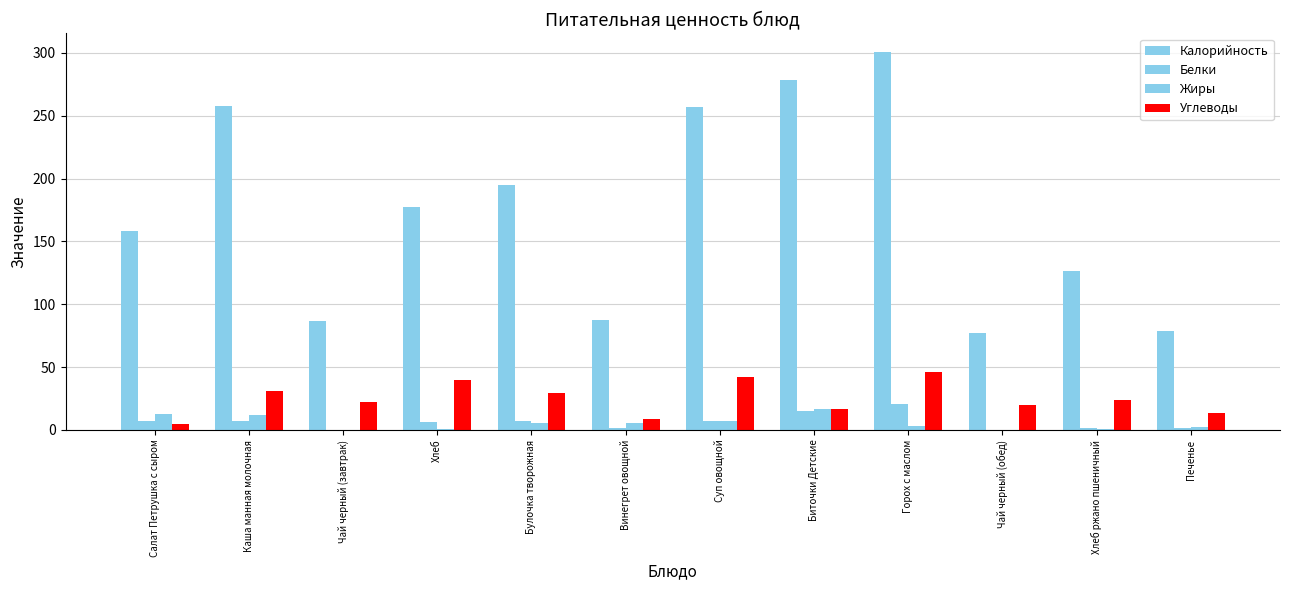

What value does the Жиры series have at Чай черный (завтрак)?

0.3